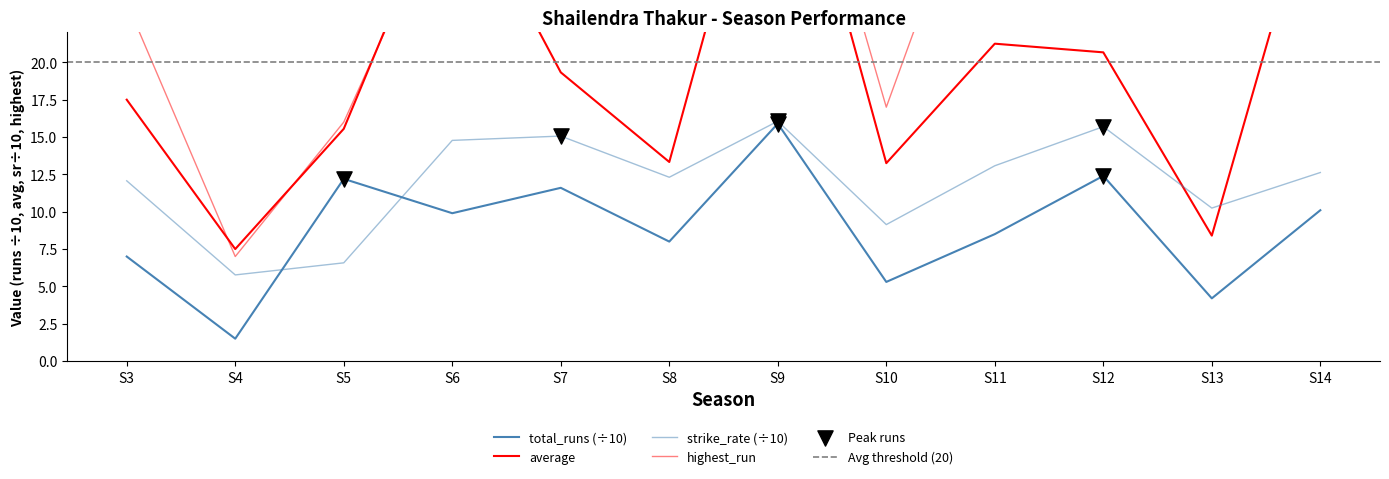

Which series contains the highest Y value?

highest_run